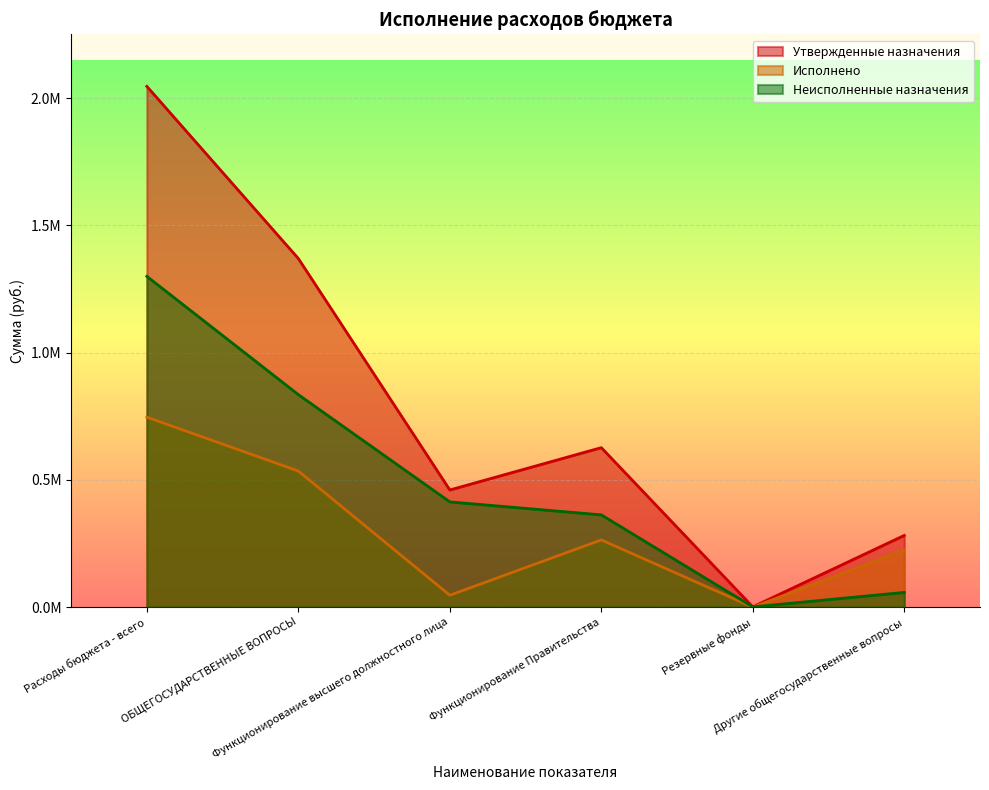

What are all the series names shown in the legend?

Утвержденные назначения, Исполнено, Неисполненные назначения